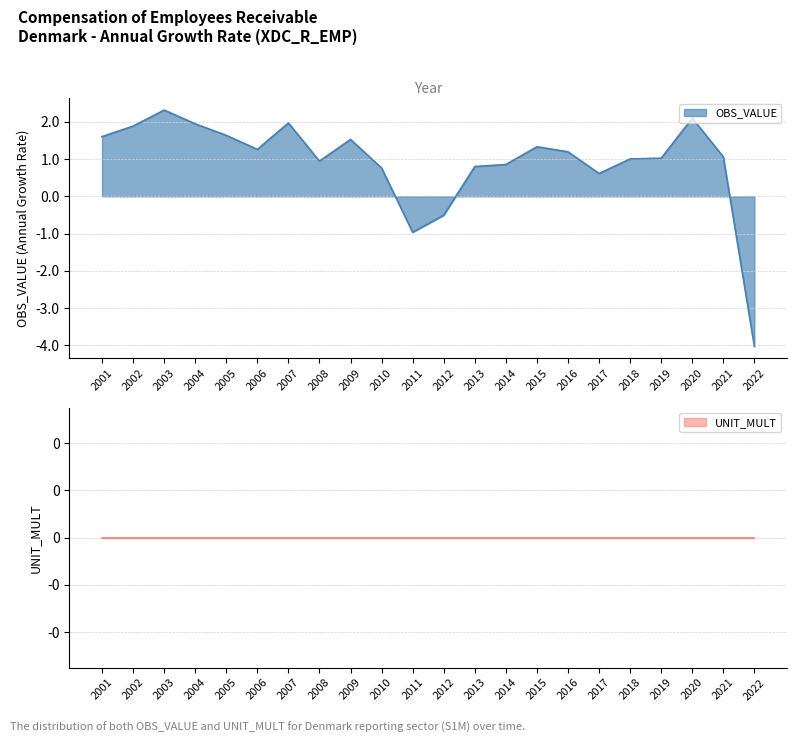

The chart shows a value of -1.0 at 2022. True or false?

False